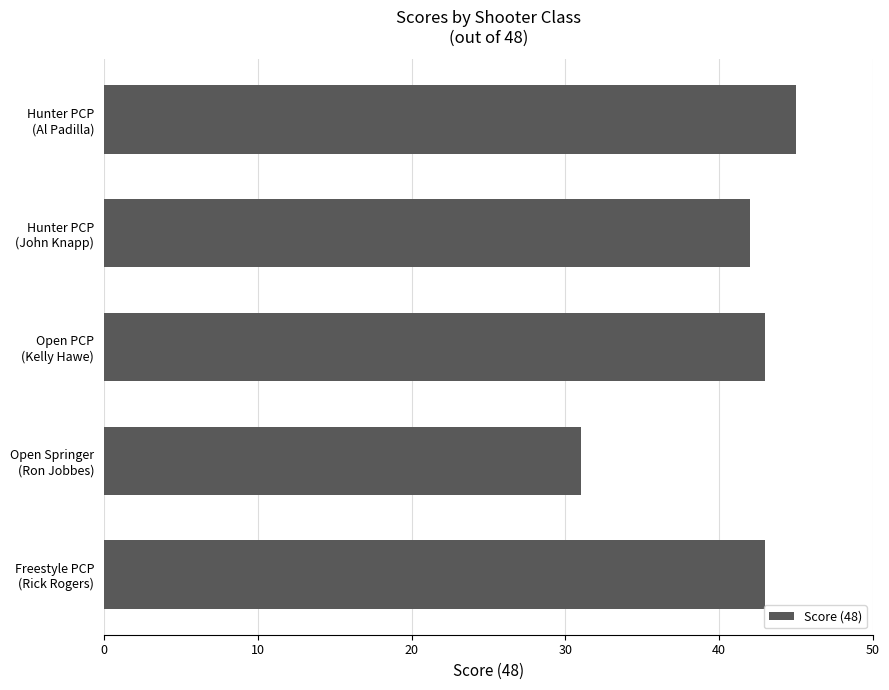

Which category has the lowest value across all series?

Open Springer
(Ron Jobbes)